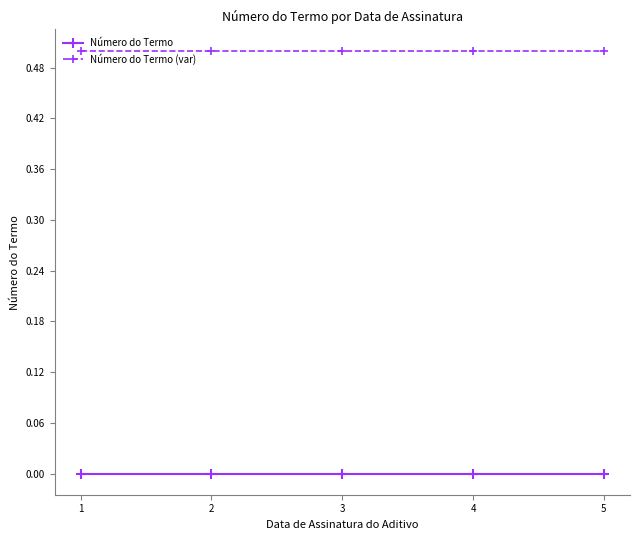

Is it true that Número do Termo equals 0.0 at 3?

True